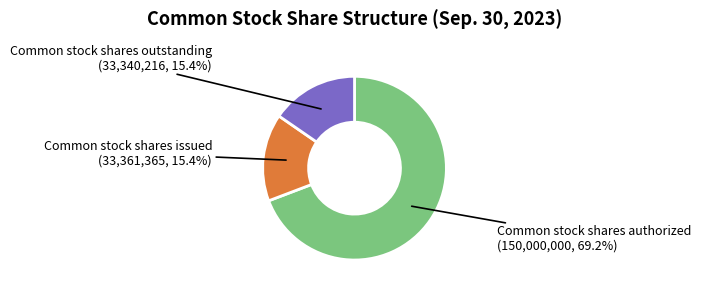

Does any single category account for the majority?

Yes